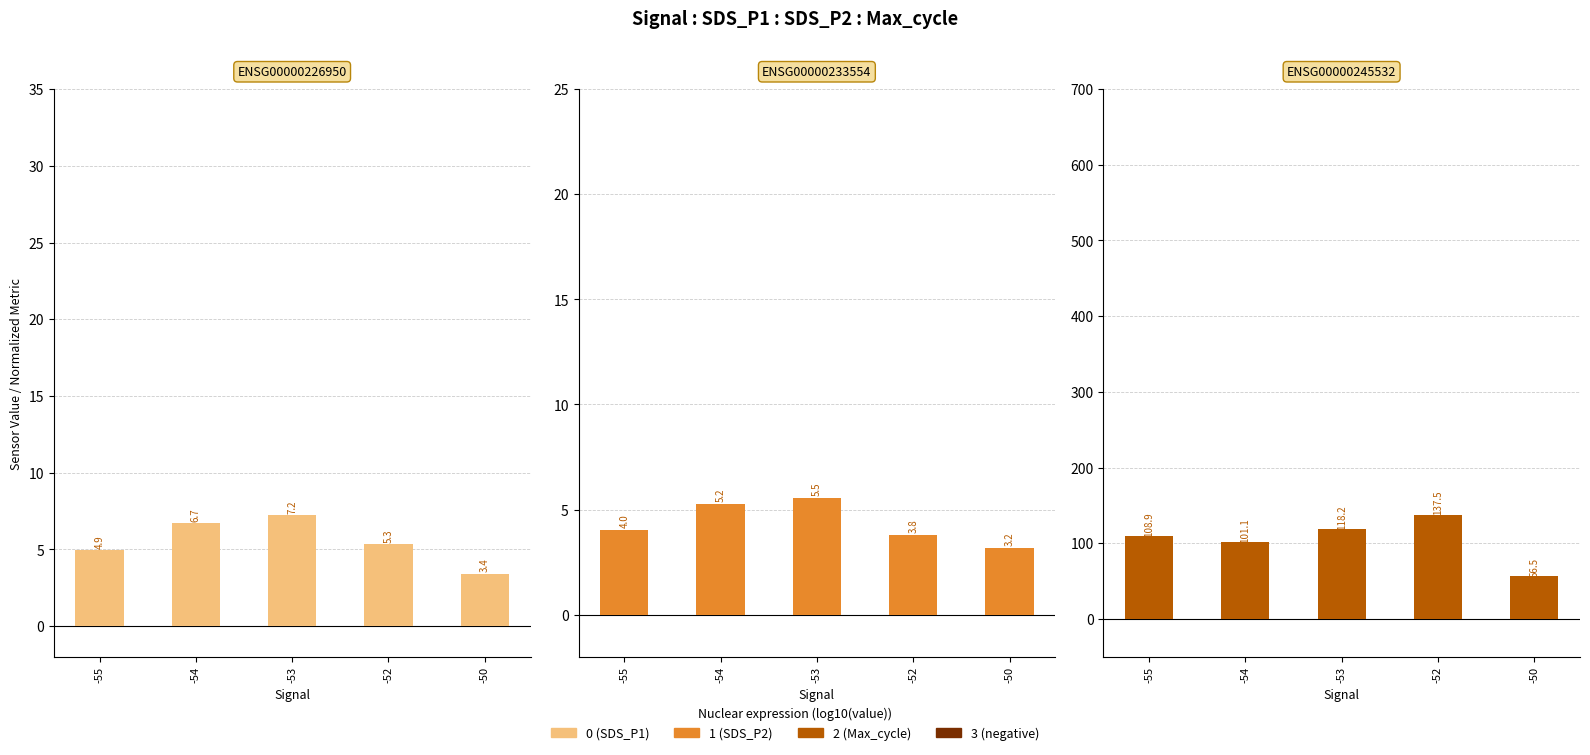

Rank the categories by Max_cycle (offset) (neg) value from highest to lowest.

-55, -54, -53, -52, -50